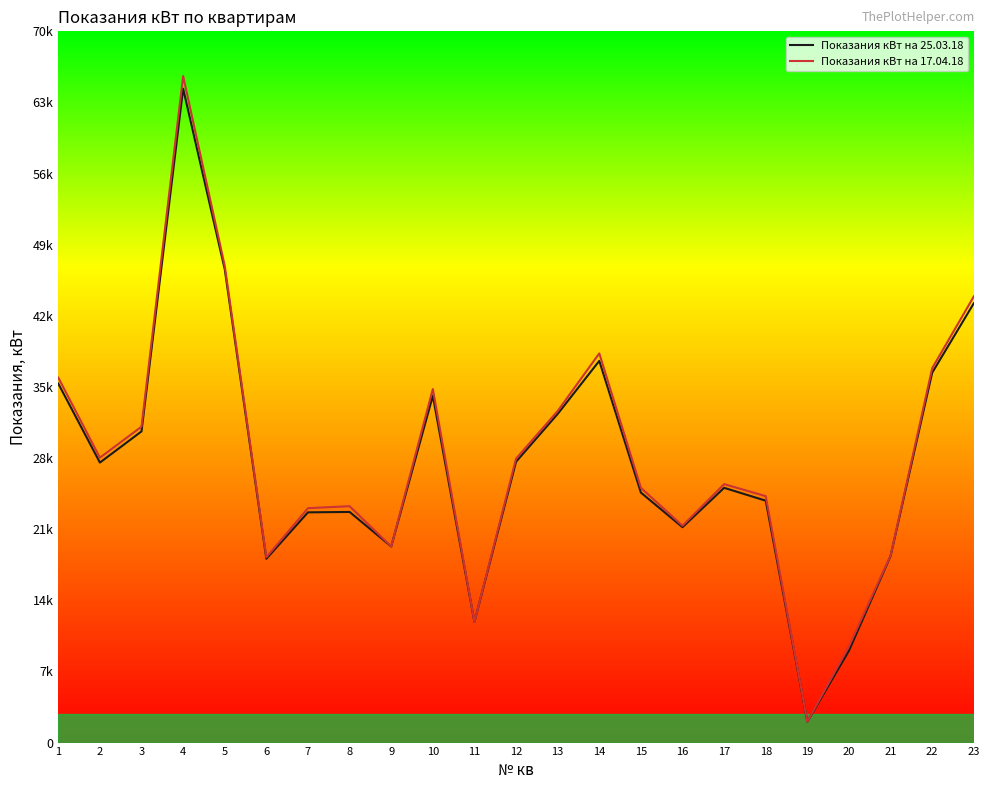

How many interior local peaks does the Показания кВт на 25.03.18 series have?

5